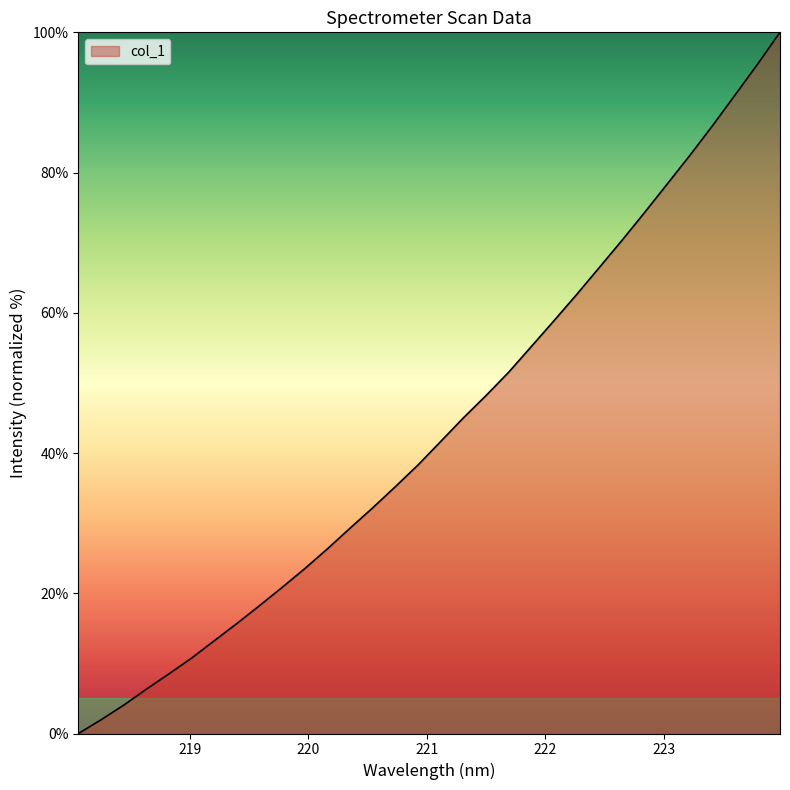

What is the greatest value displayed?

100.0